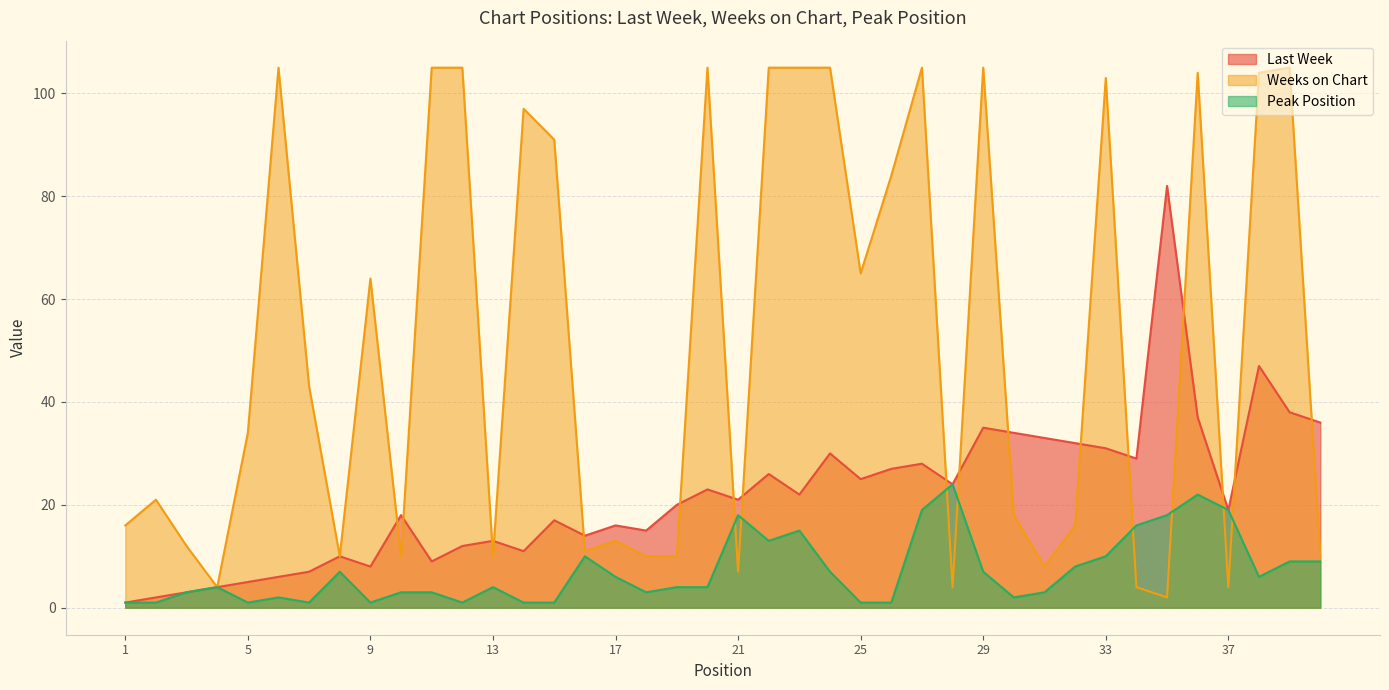

What is the difference between the highest and lowest values at 5?

33